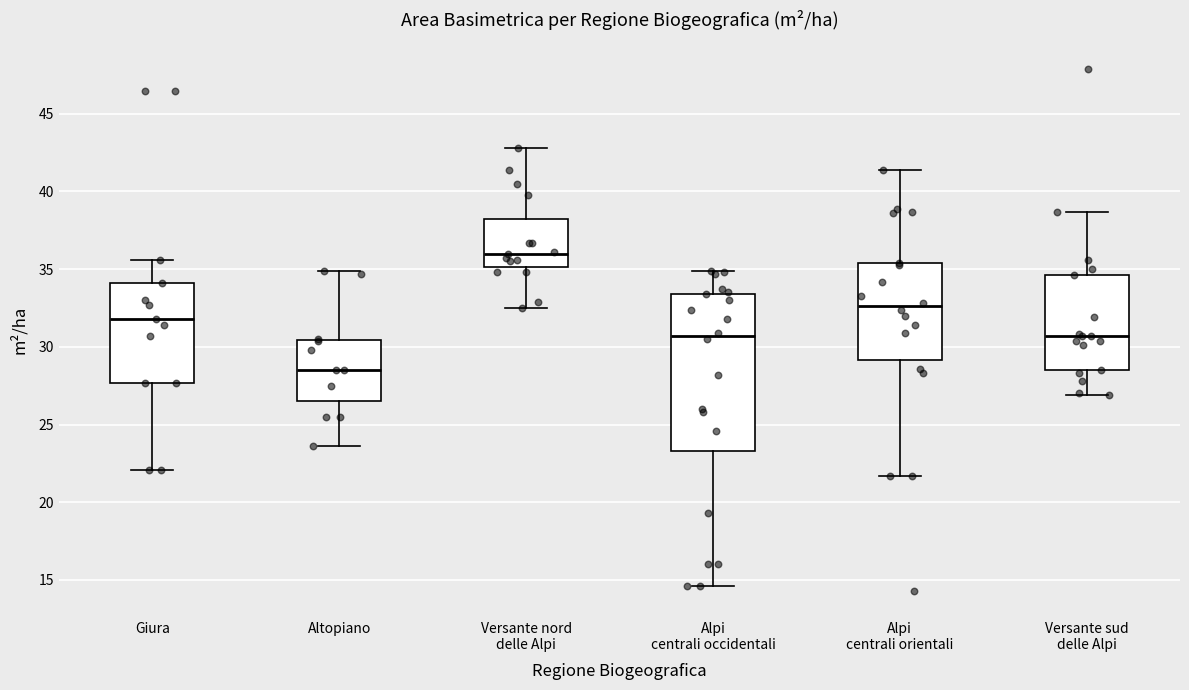

Reading left to right, transcribe this box plot: for each box, give where its median line is, the range the box spans, and where its two whiskers end, as read against the y-axis. The values are not printed on the chart, so give them approximately, as read against the axis.

Giura: median 32.0, box 27.5 to 34.0, whiskers 22.0 to 35.5
Altopiano: median 28.5, box 26.5 to 30.5, whiskers 23.5 to 35.0
Versante nord delle Alpi: median 36.0, box 35.0 to 38.5, whiskers 32.5 to 43.0
Alpi centrali occidentali: median 30.5, box 23.5 to 33.5, whiskers 14.5 to 35.0
Alpi centrali orientali: median 32.5, box 29.0 to 35.5, whiskers 21.5 to 41.5
Versante sud delle Alpi: median 30.5, box 28.5 to 34.5, whiskers 27.0 to 38.5